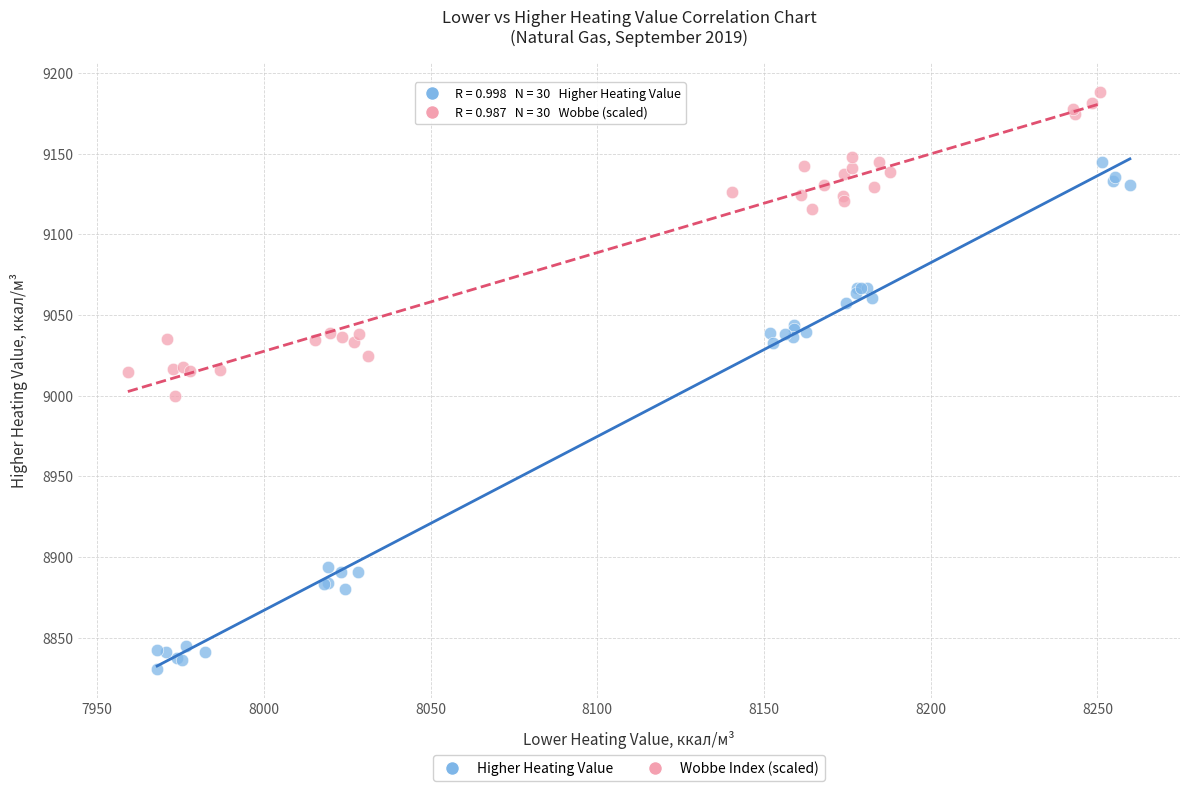

Which series reaches the minimum Y coordinate?

Higher Heating Value